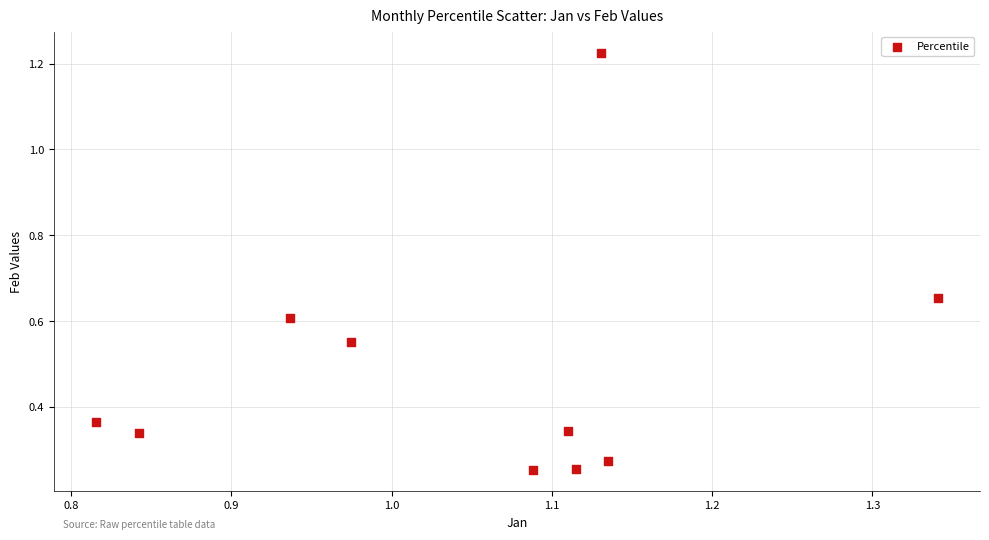

What is the range of Y values (max minus min)?

1.0